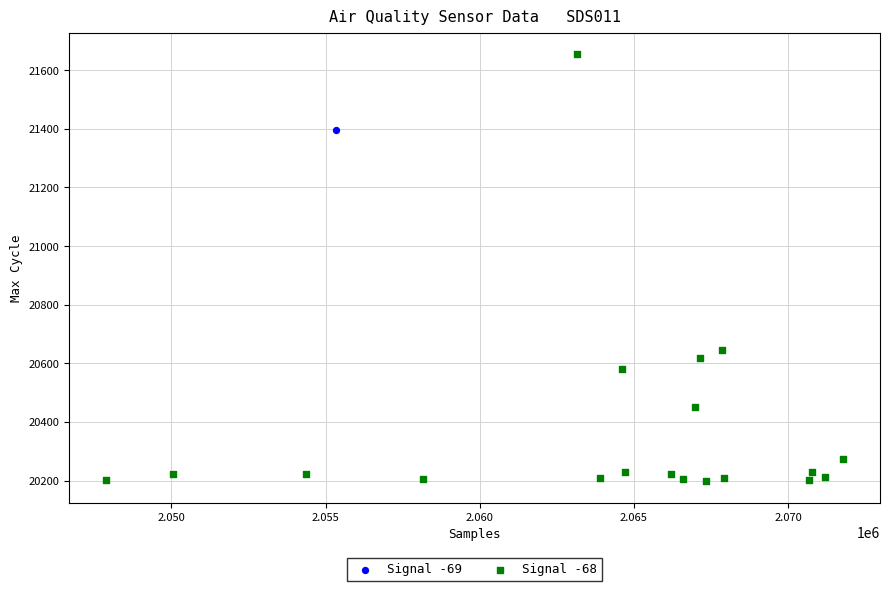

What are all the series names shown in the legend?

Signal -69, Signal -68